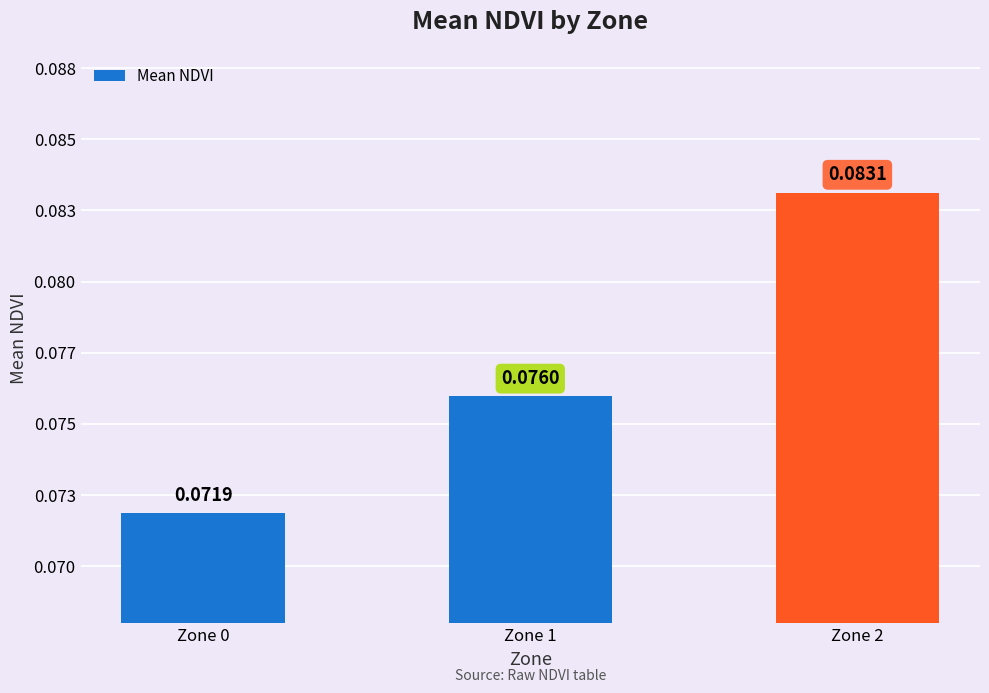

True or false: the data shows 0.0 at Zone 2.

False